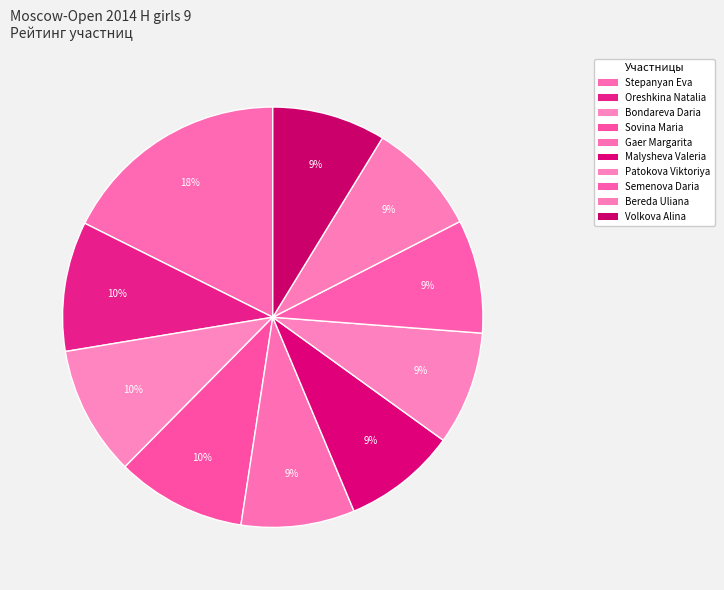

Between Volkova Alina and Malysheva Valeria, which is larger?

Volkova Alina